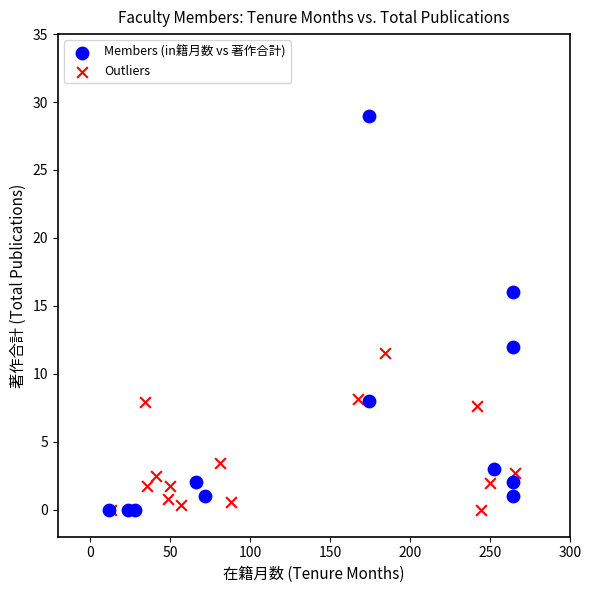

Which series contains the highest Y value?

Members (in籍月数 vs 著作合計)